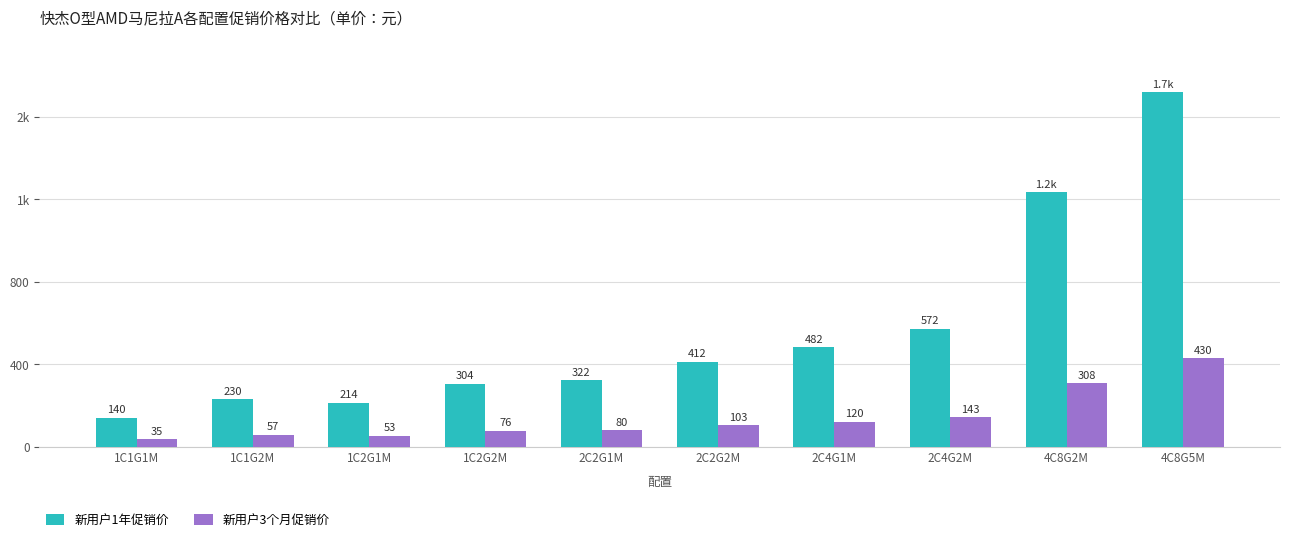

At which category is the sum across all series the highest?

4C8G5M